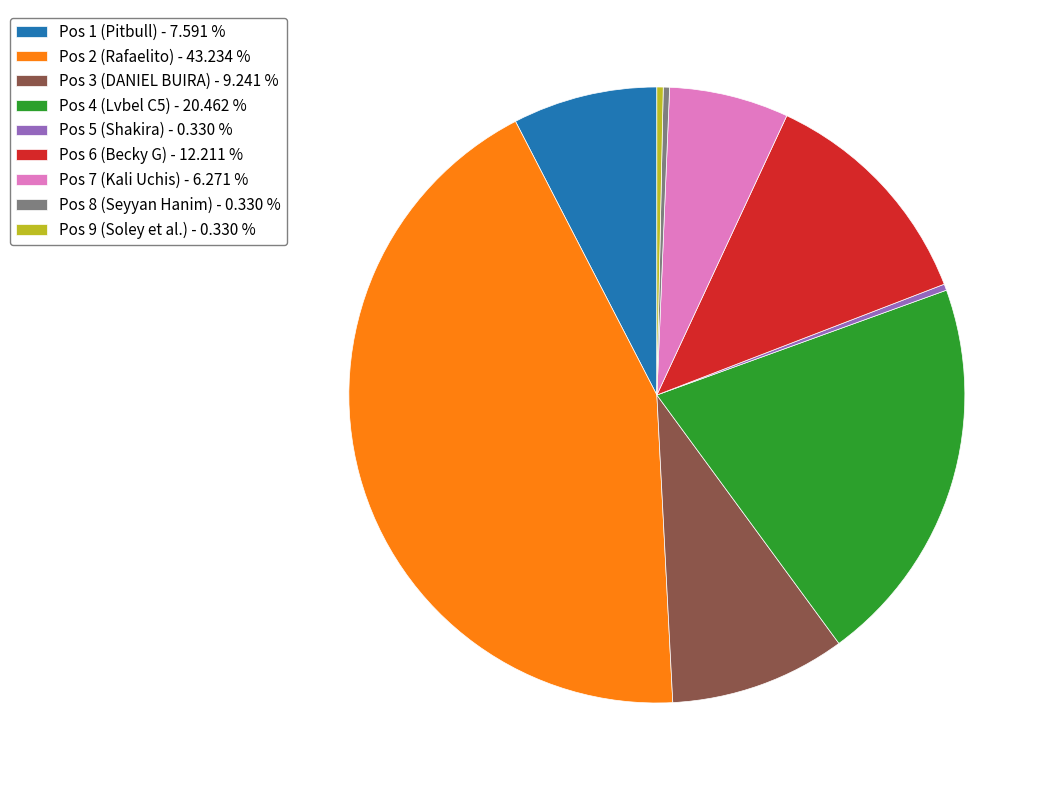

Is the sum of Pos 8 (Seyyan Hanim) - 0.330 % and Pos 5 (Shakira) - 0.330 % greater than half?

No